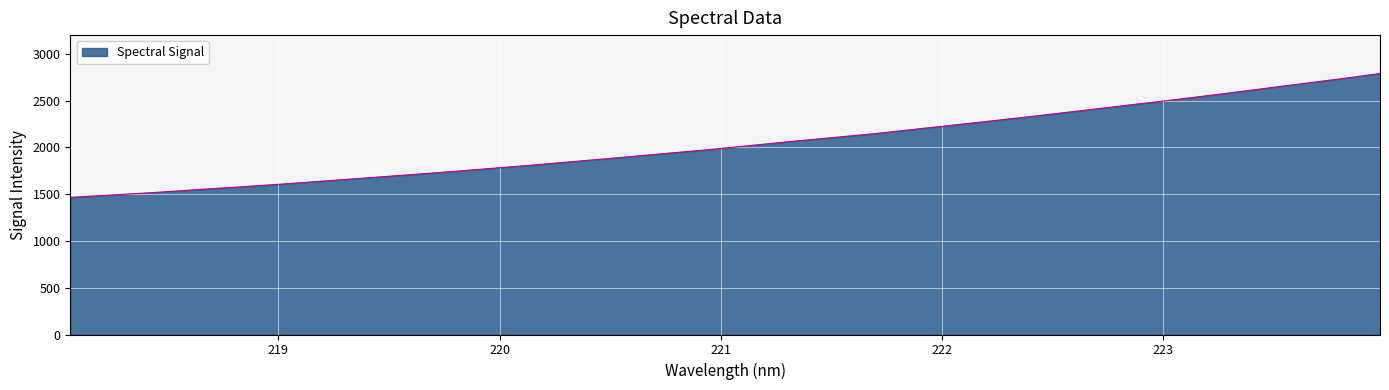

Reading left to right, what are all the values shown in this chart?

1465.4	1491.9	1518.1	1548.7	1577.6	1607.7	1640.8	1673.7	1707.0	1741.0	1777.2	1813.8	1852.7	1891.5	1932.1	1971.9	2016.2	2061.3	2103.3	2145.7	2194.6	2244.0	2293.3	2344.3	2396.7	2450.1	2502.7	2557.9	2614.6	2672.7	2729.3	2790.4